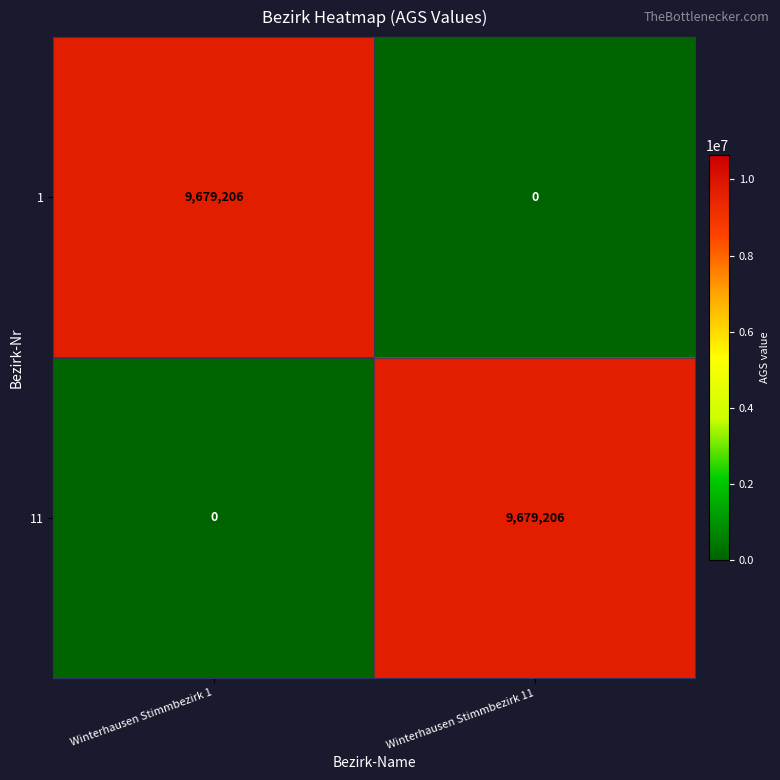

What is the greatest value displayed?

9679206